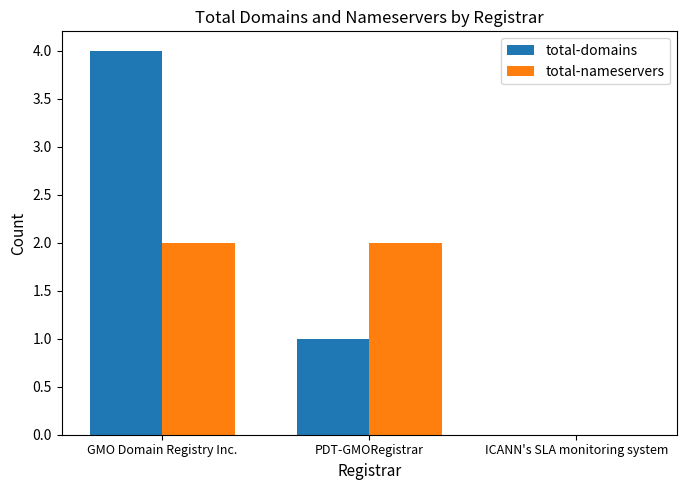

The total-domains series shows 0 at ICANN's SLA monitoring system. True or false?

True